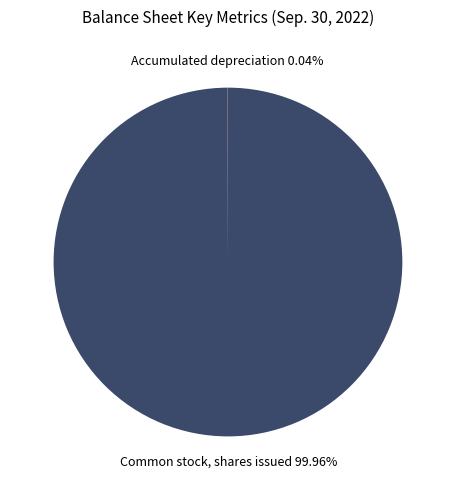

Which slice represents more than half of the pie?

Common stock, shares issued